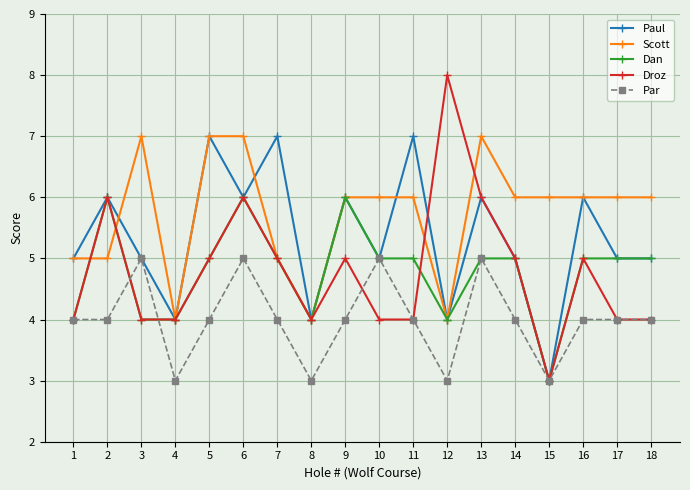

Is the value of Scott at 3 greater than the value of Paul at 9?

Yes